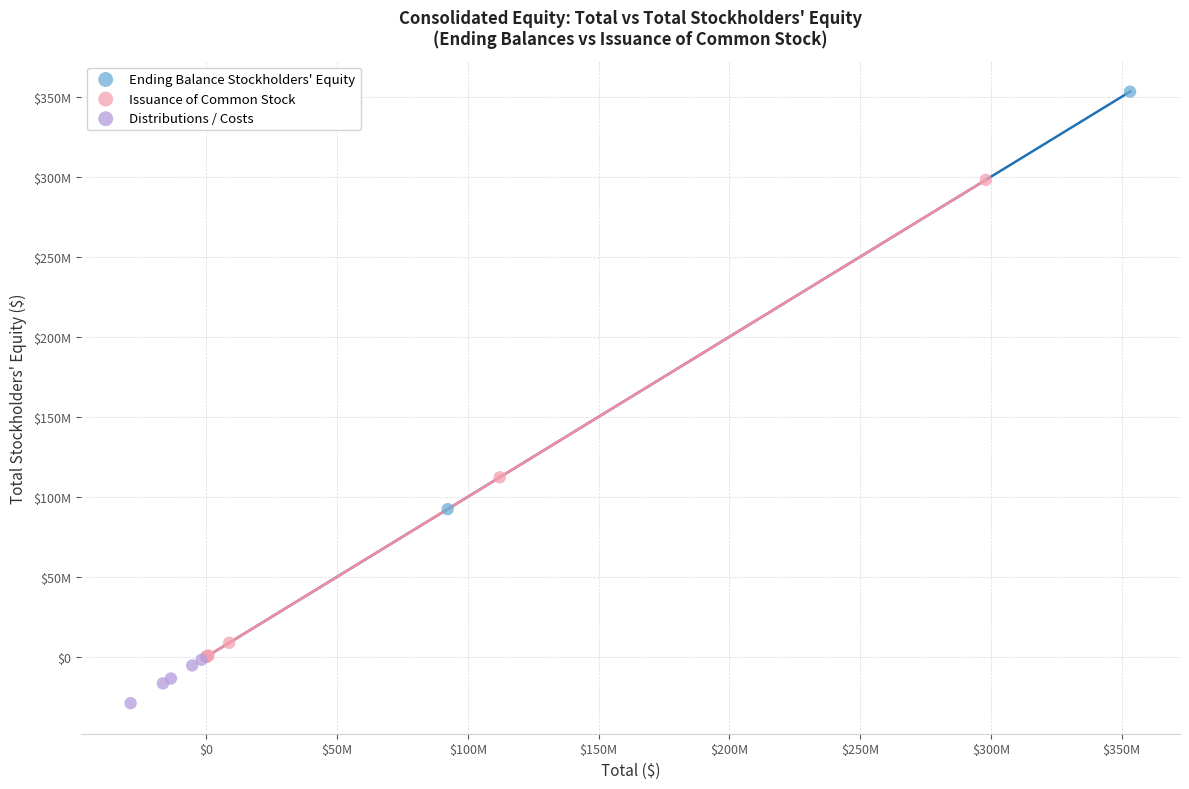

What are all the series names shown in the legend?

Ending Balance Stockholders' Equity, Issuance of Common Stock, Distributions / Costs